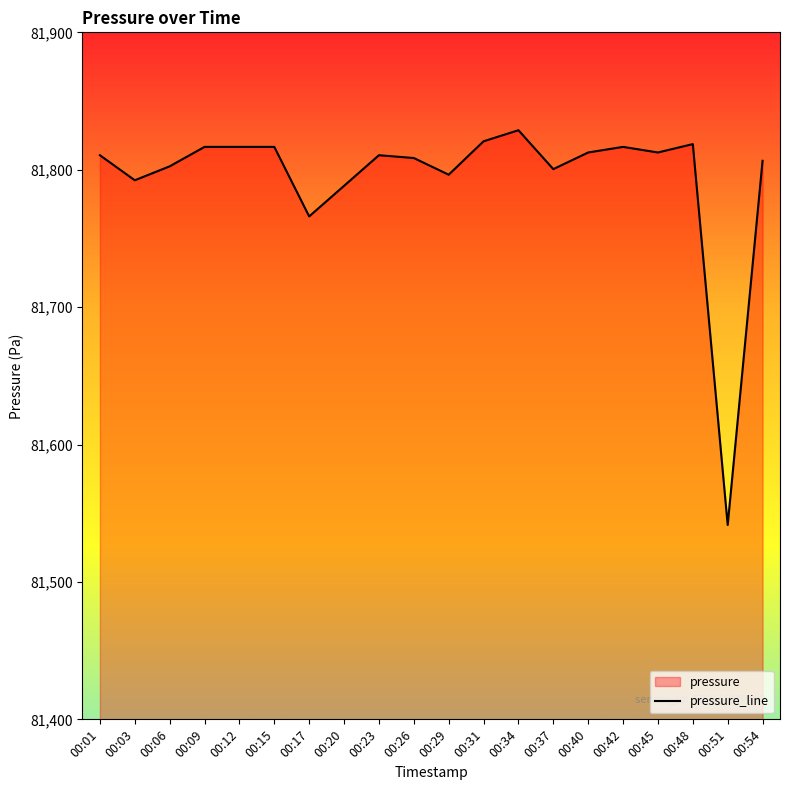

What is the approximate value at 00:01?

81810.6